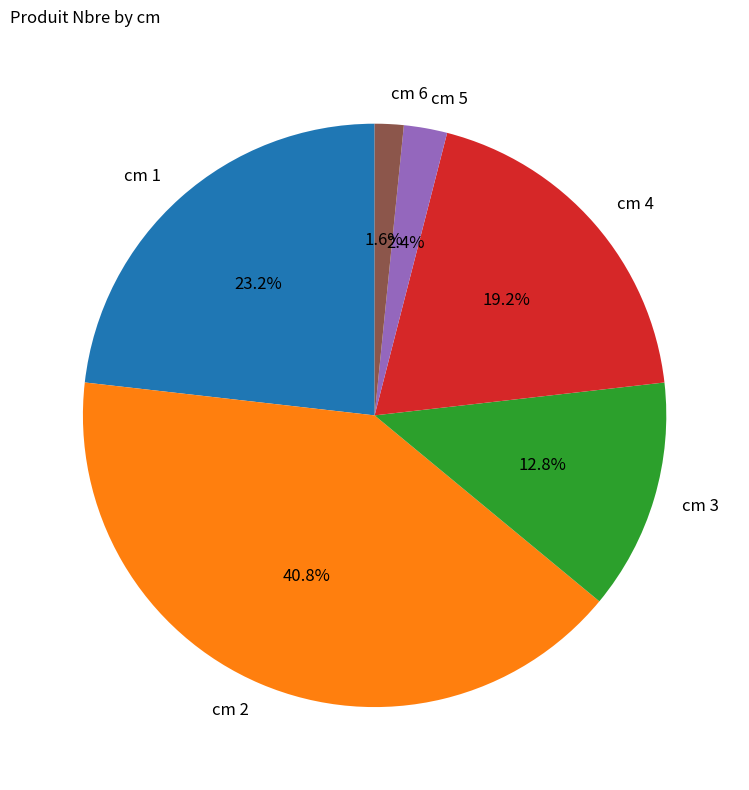

What is the ratio of the value at cm 2 to the value at cm 4?

2.1